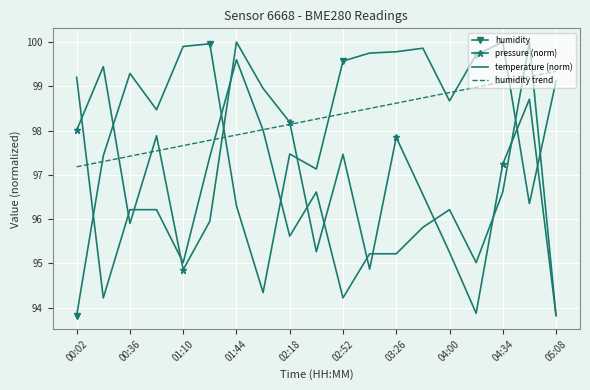

What is the sum of all humidity values?

1866.9